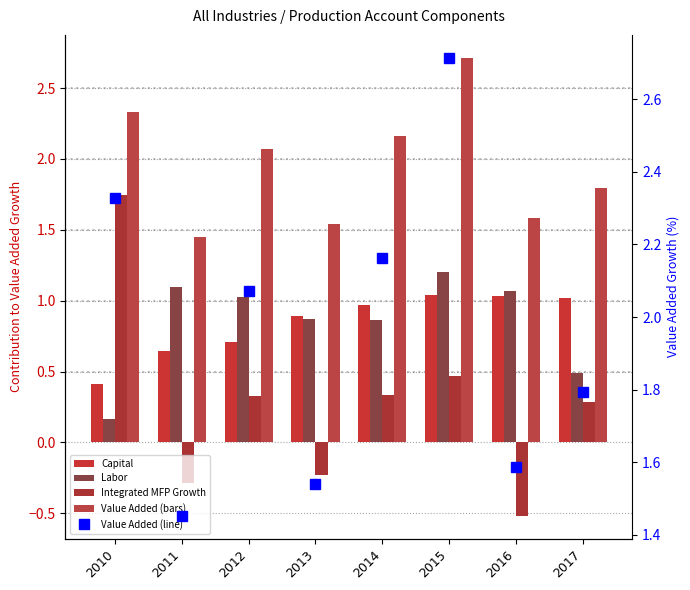

What is the difference between the second highest and minimum values in the Capital series?

0.6